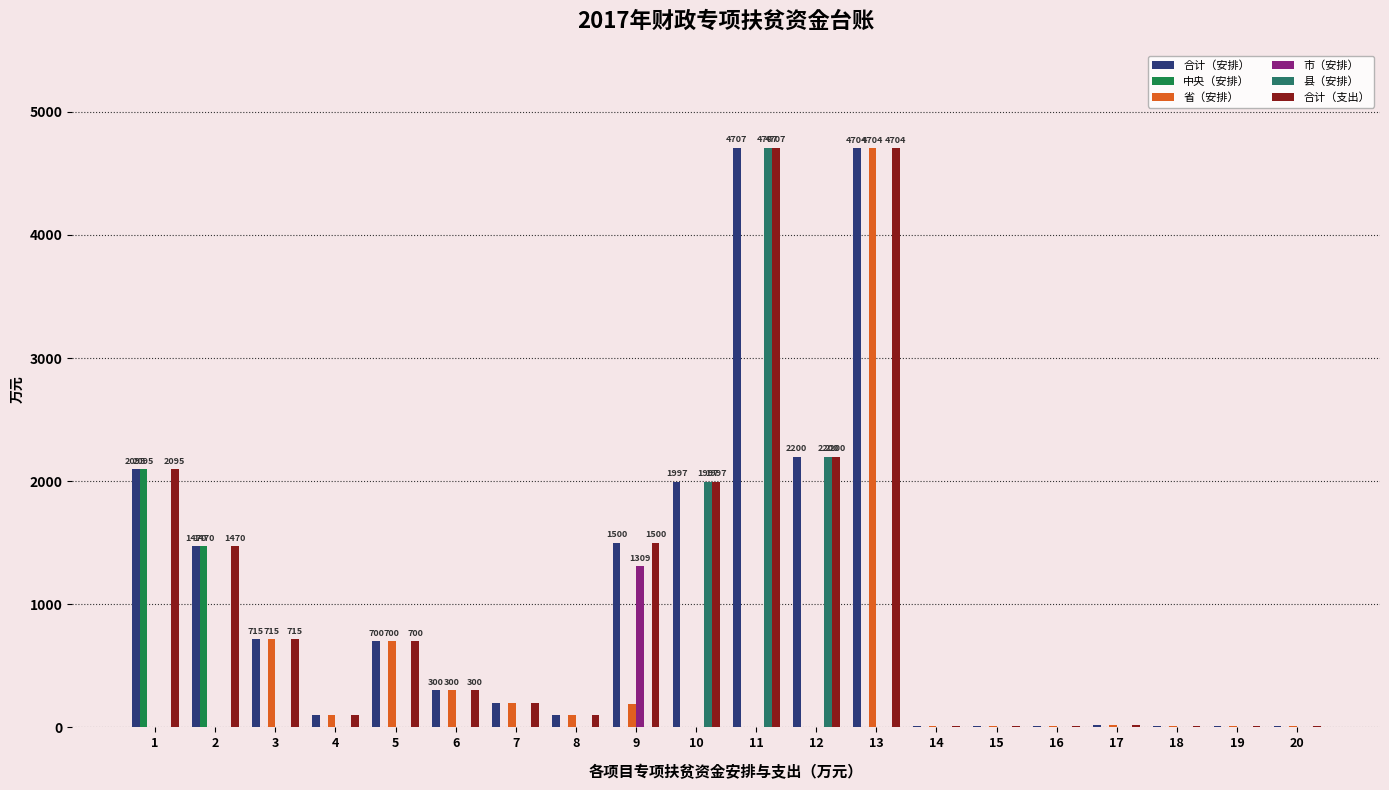

At which category is the sum across all series the highest?

11